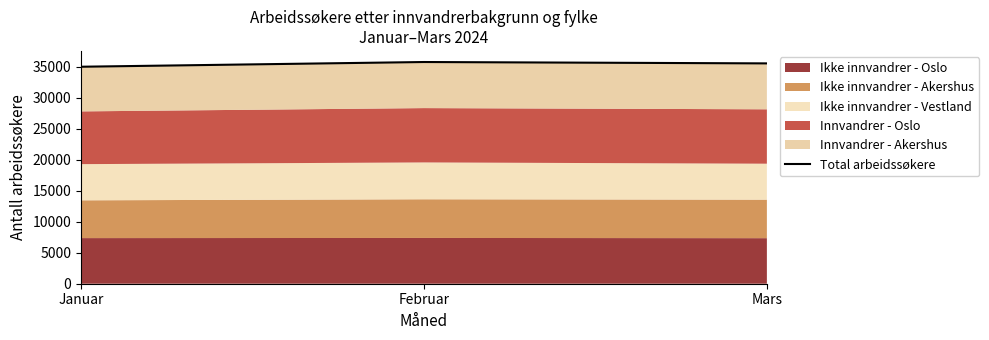

What is the value of the 1st point from the left?

35037